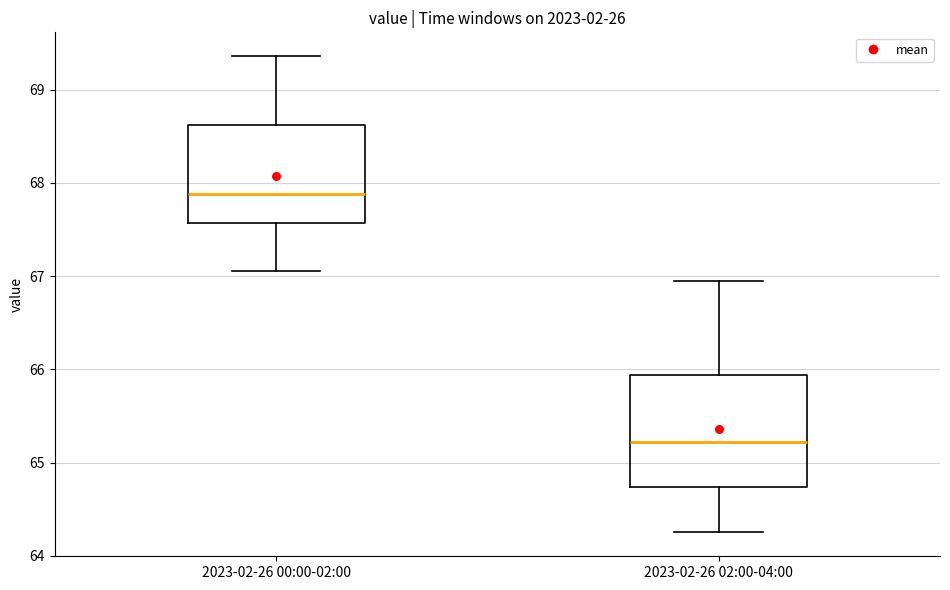

Which box has the highest median line?

2023-02-26 00:00-02:00